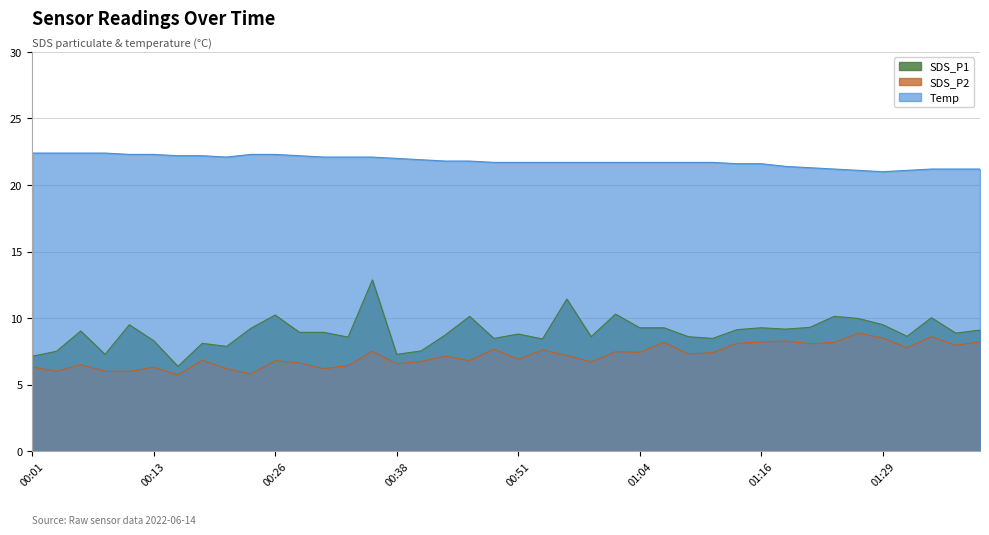

What is the highest value of the SDS_P1 series?

12.9